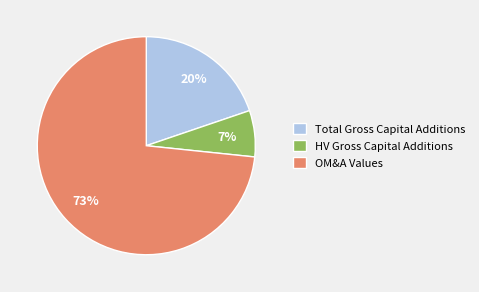

To the nearest percent, what is the difference between the largest and smallest slice percentages?

66%